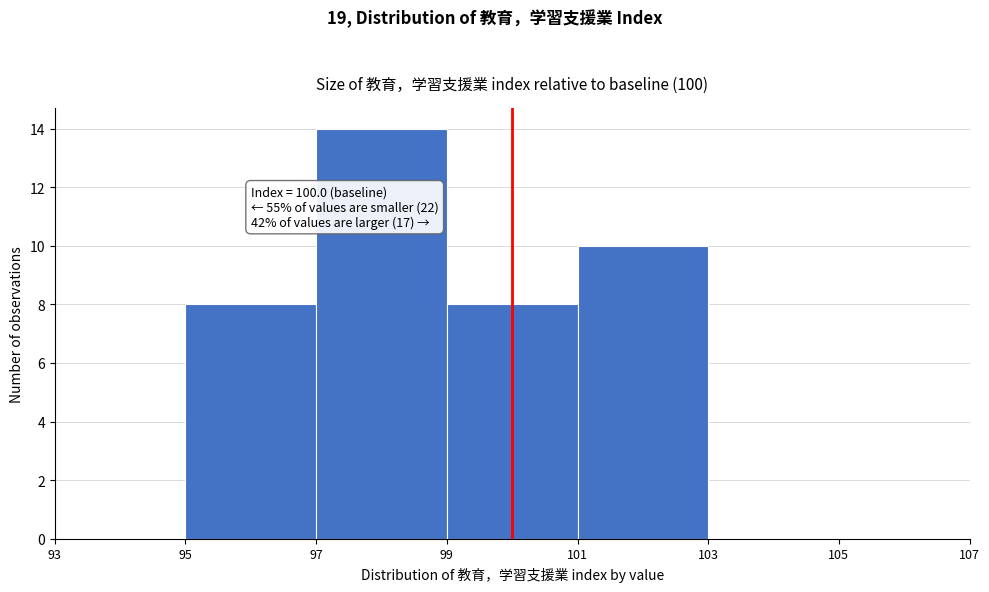

Which range on the x-axis has the tallest bar?

97 to 99